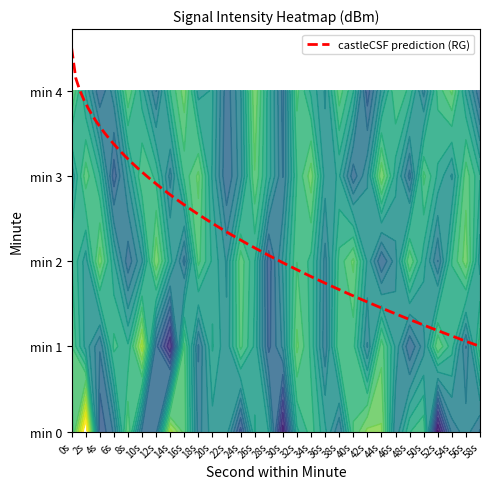

What is the total value across all series at 13?

-660.5